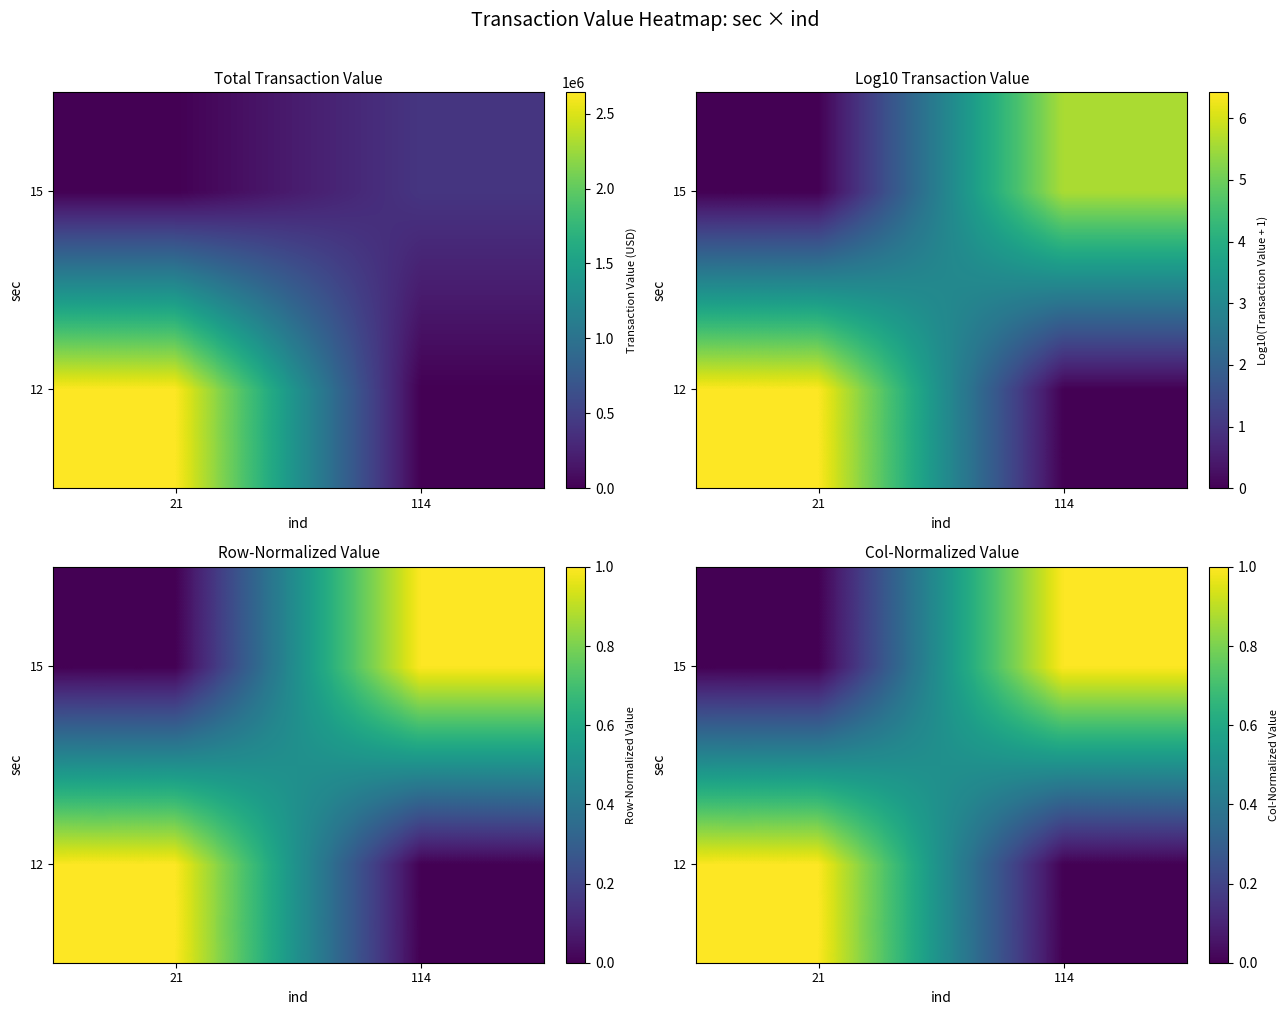

Is it true that 12 equals 0.2 at 21?

False